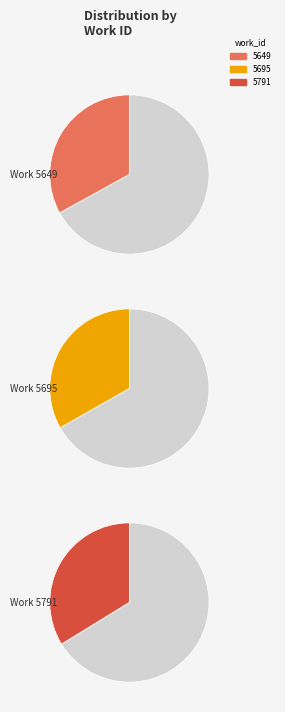

Does any single category account for the majority?

No